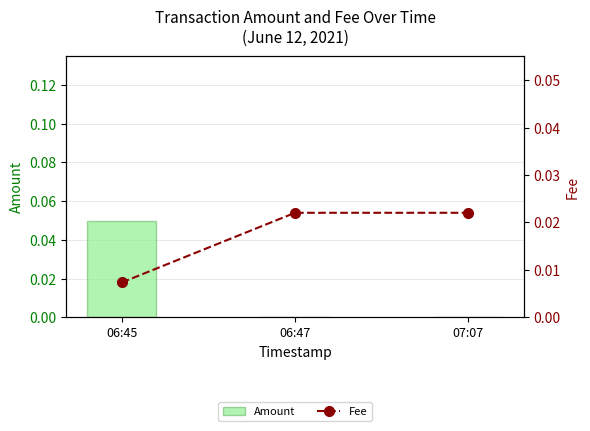

At which category is the sum across all series the highest?

06:45